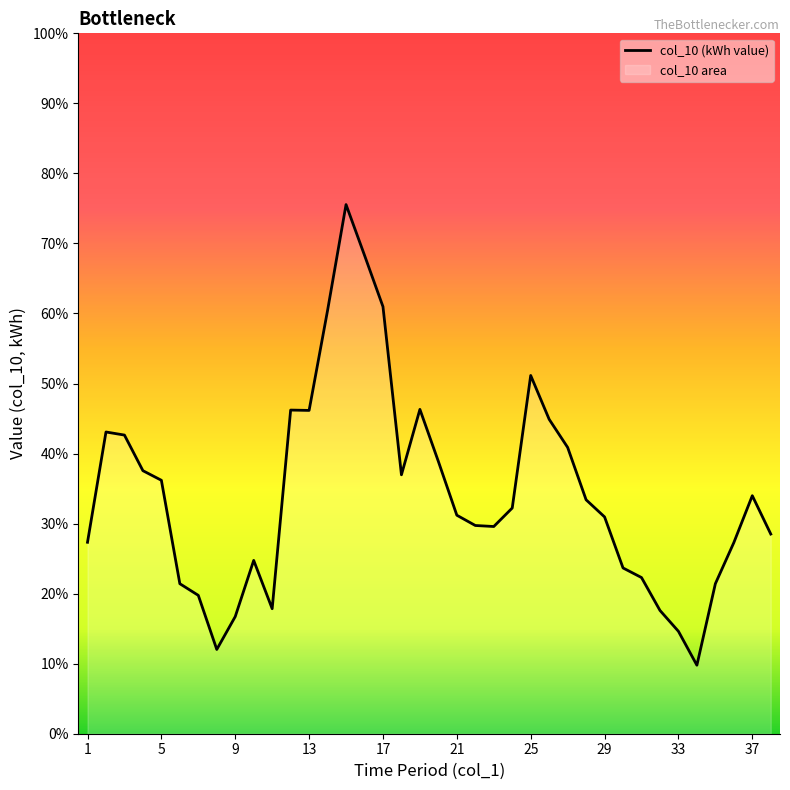

Does the chart display data point markers on the line(s)?

No